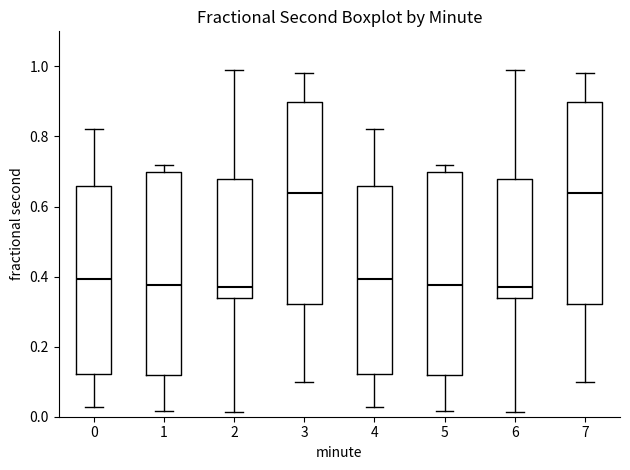

Reading left to right, read every box against the y-axis: the position of its median line, the range the box covers, and the ends of its whiskers. The values are not printed on the chart, so give them approximately, as read against the axis.

0: median 0.40, box 0.12 to 0.66, whiskers 0.02 to 0.82
1: median 0.38, box 0.12 to 0.70, whiskers 0.02 to 0.72
2: median 0.38, box 0.34 to 0.68, whiskers 0.02 to 0.98
3: median 0.64, box 0.32 to 0.90, whiskers 0.10 to 0.98
4: median 0.40, box 0.12 to 0.66, whiskers 0.02 to 0.82
5: median 0.38, box 0.12 to 0.70, whiskers 0.02 to 0.72
6: median 0.38, box 0.34 to 0.68, whiskers 0.02 to 0.98
7: median 0.64, box 0.32 to 0.90, whiskers 0.10 to 0.98